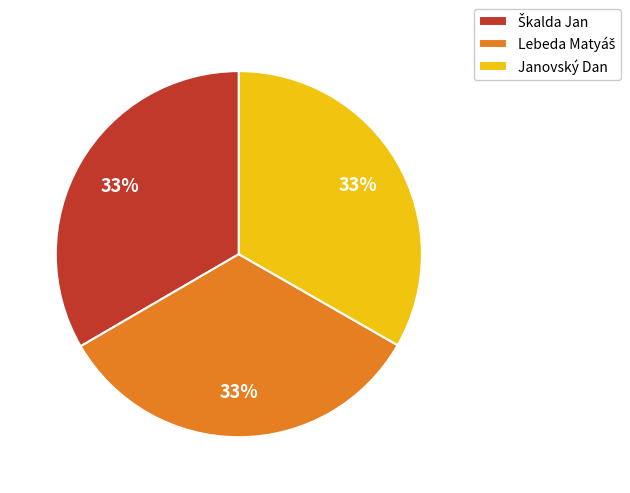

True or false: Janovský Dan accounts for 33% of the total.

True